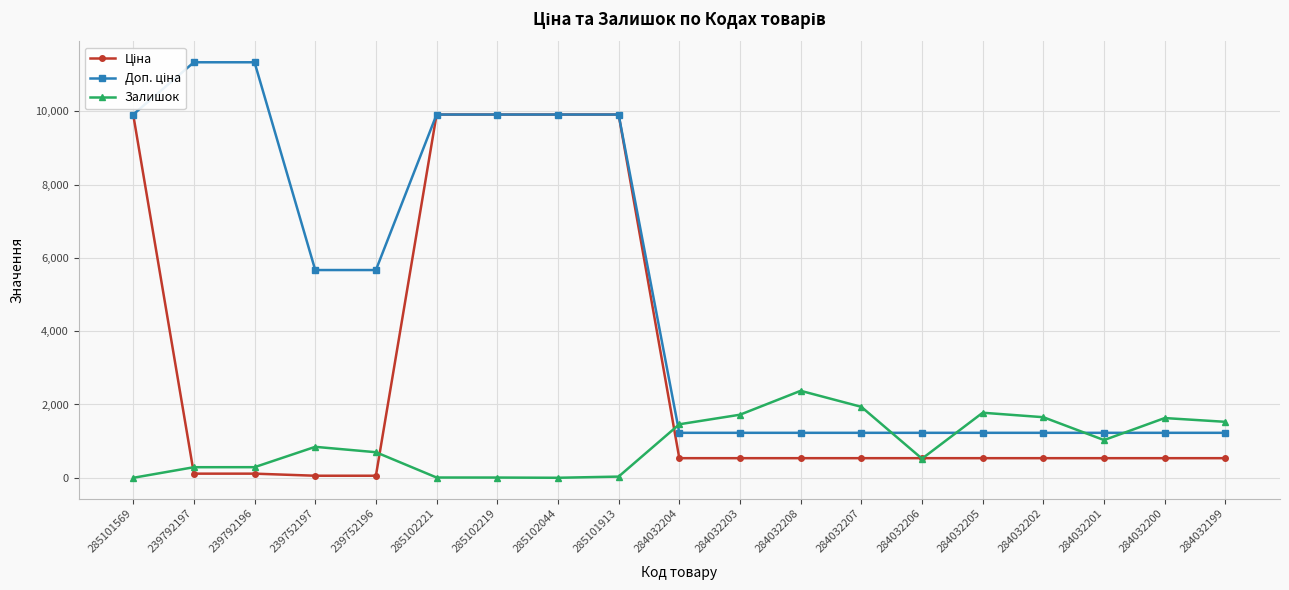

Which series has the largest range (max minus min)?

Доп. ціна